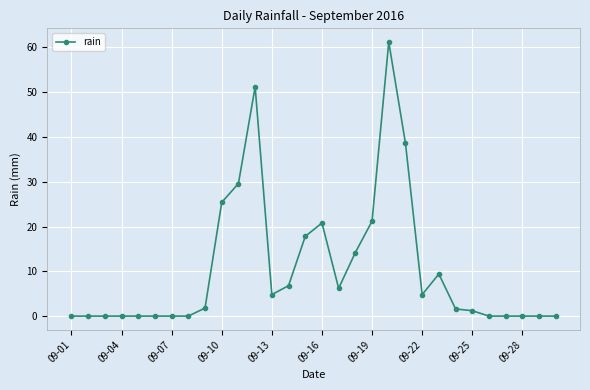

What is the value of the 11th point from the left?

29.6